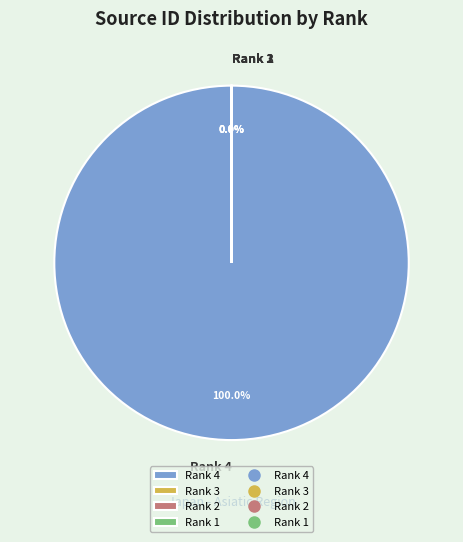

True or false: Rank 4 accounts for 100% of the total.

True